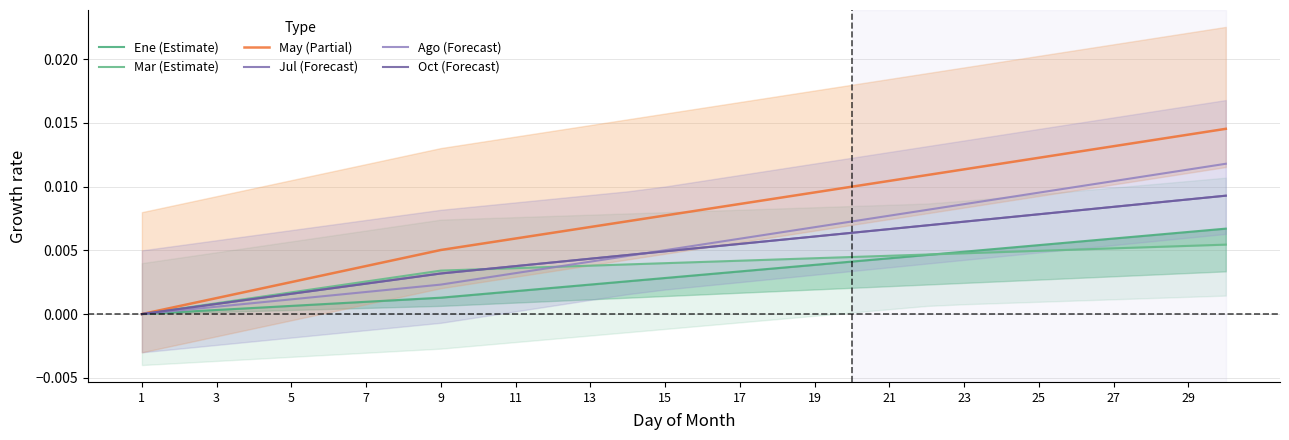

Which series has the widest spread of values?

May (Partial)